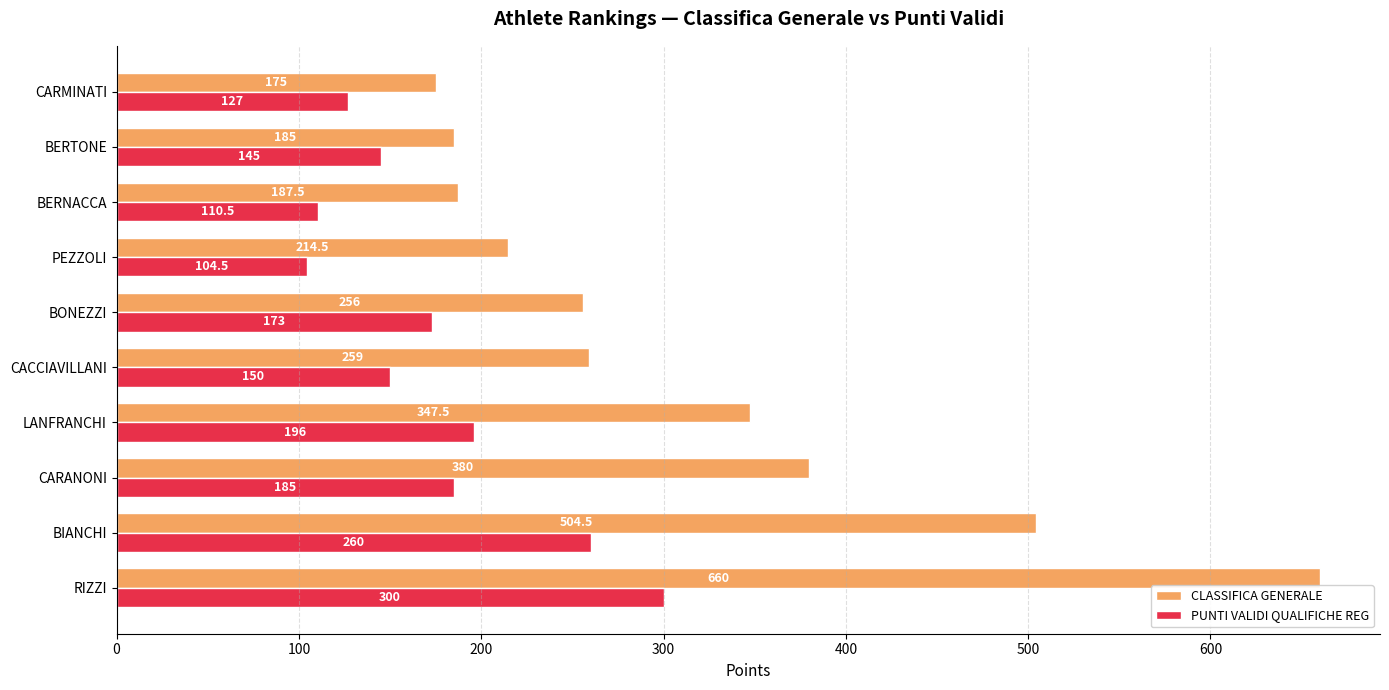

Which series has the widest spread of values?

CLASSIFICA GENERALE